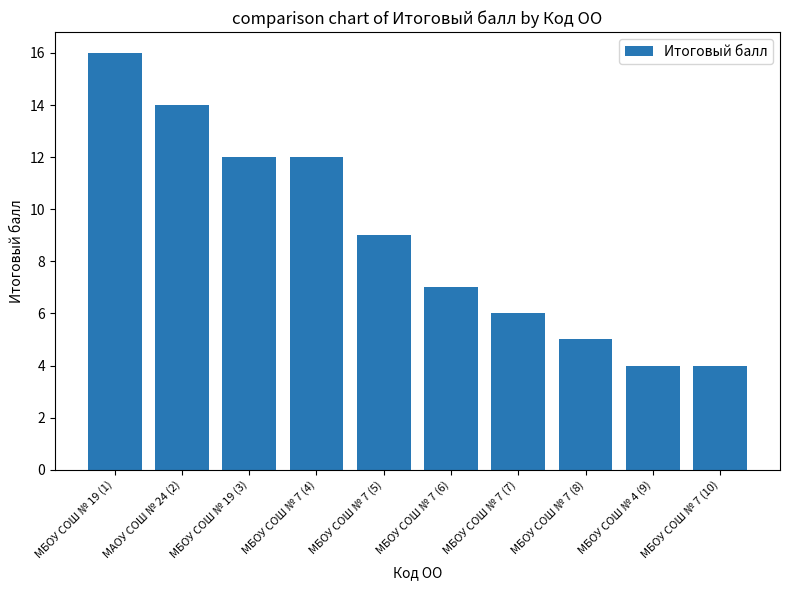

Where does the data first go above 9?

МБОУ СОШ № 19 (1)